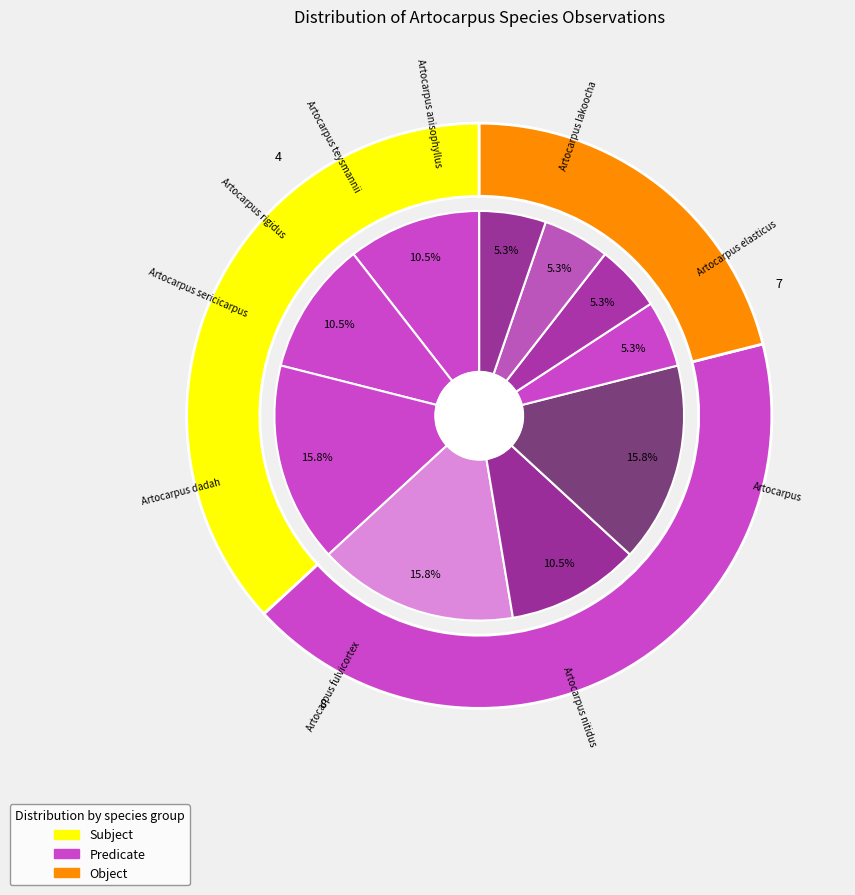

Count the number of slices in the pie.

10